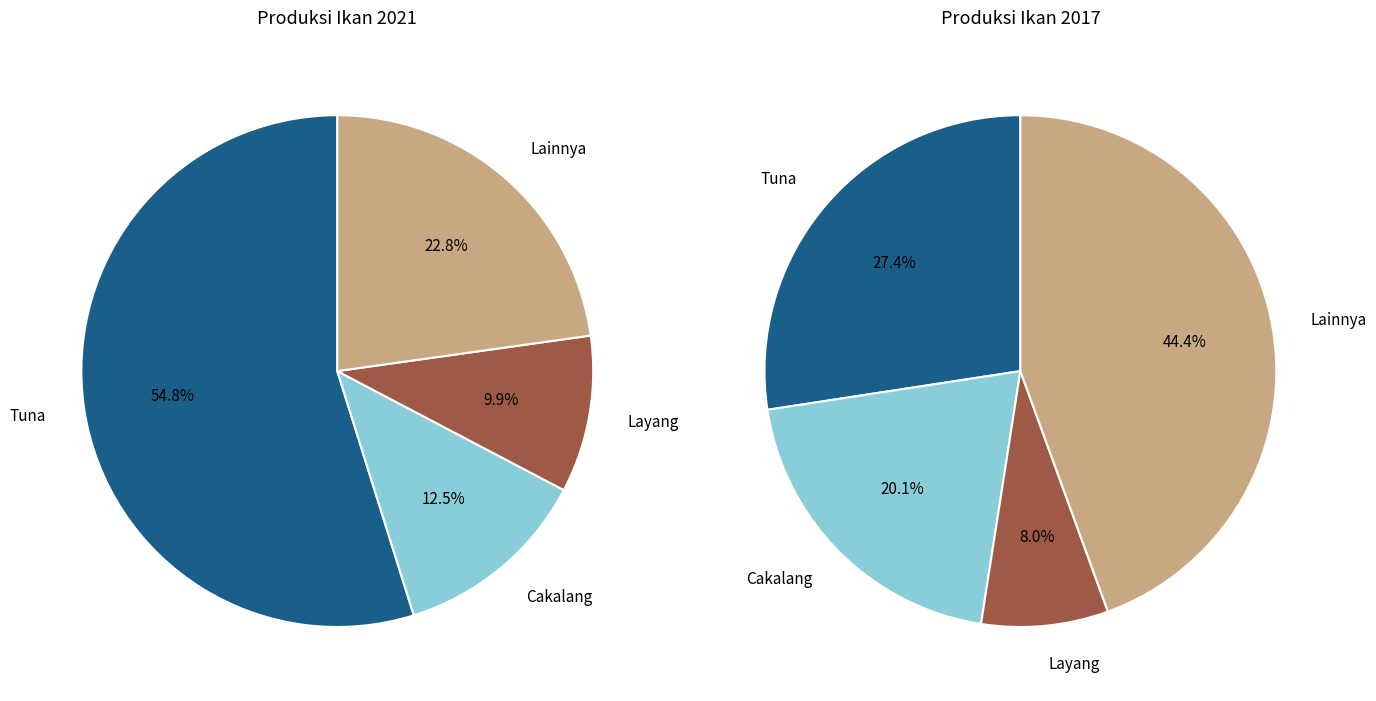

Combined, do Ikan Pisang-Pisang/Dolosi and Pelagis Besar/Lainnya account for over 50%?

No